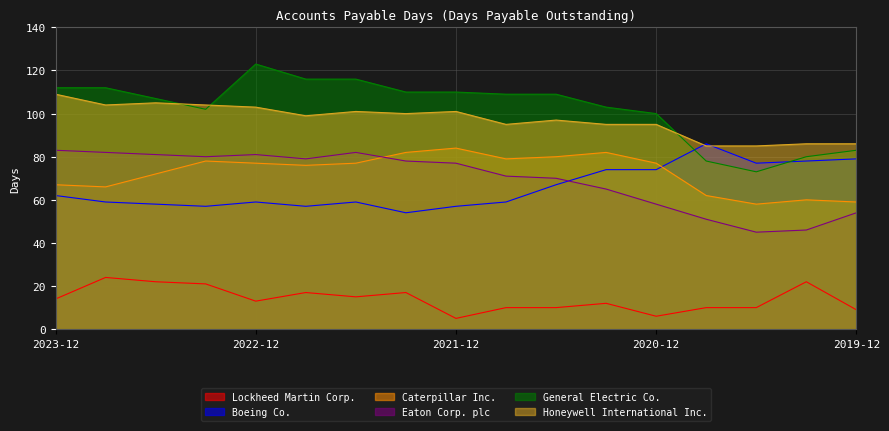

What is the sum of the Eaton Corp. plc values at 2023-03-26 and 2020-03-29?

126